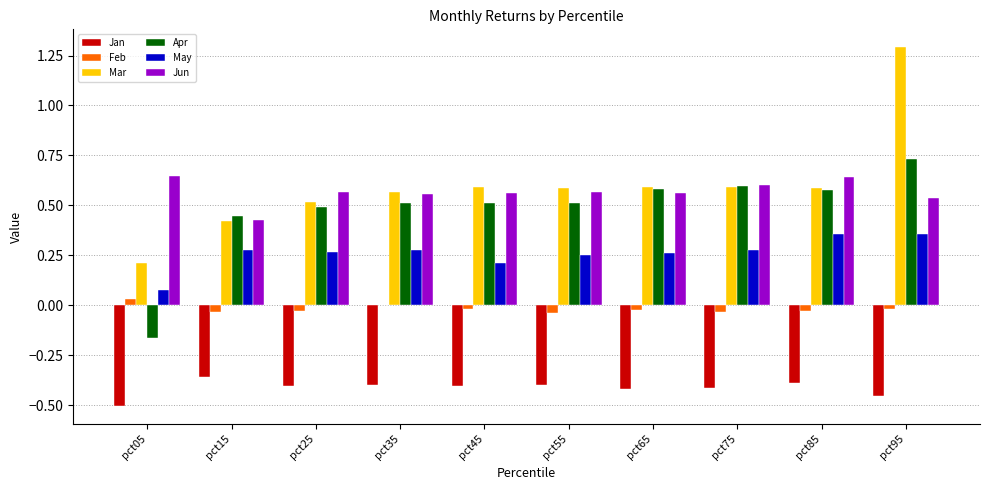

Which series has the largest total across all categories?

Mar